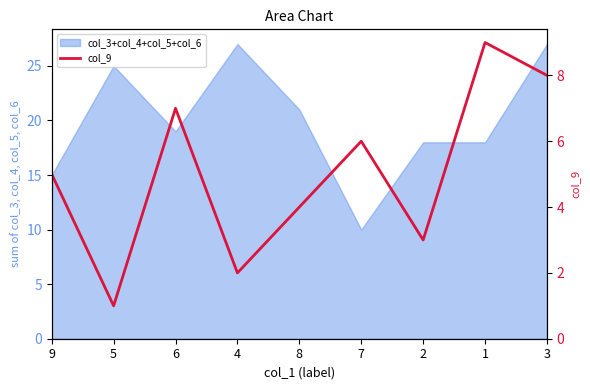

What is the sum of the values at 1 and 3?

17